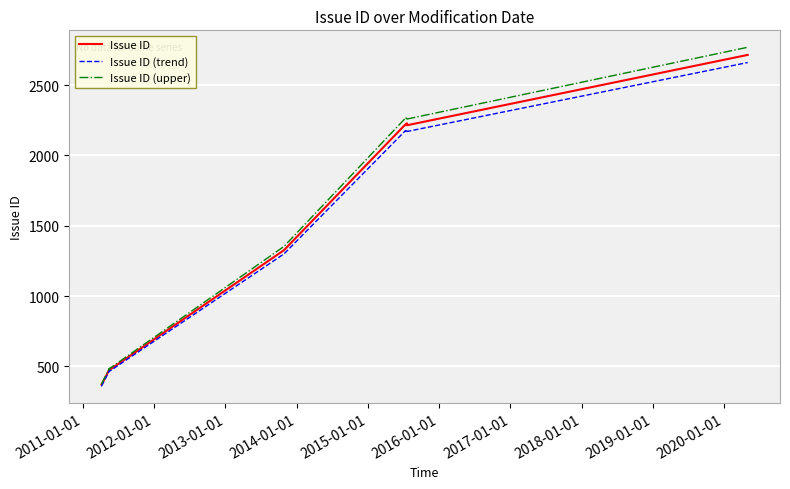

What is the lowest value of the Issue ID (upper) series?

376.4